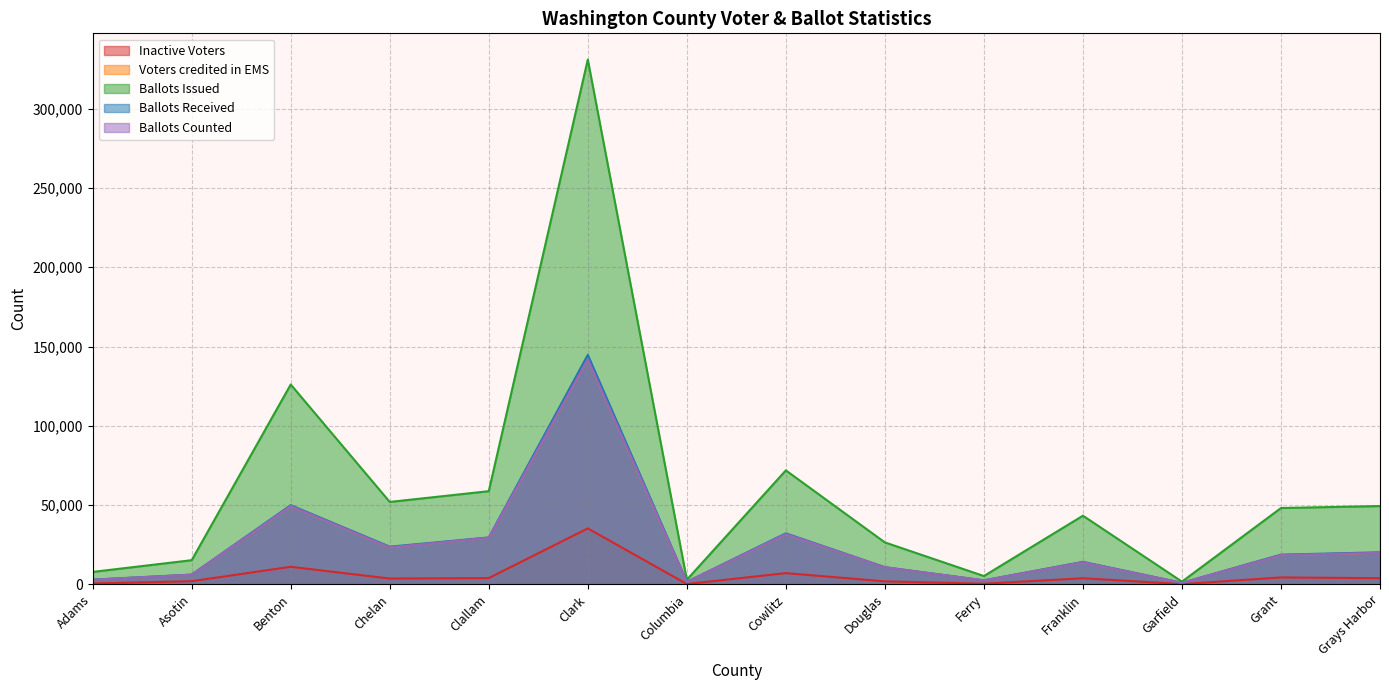

The Ballots Counted series shows 29401 at Clallam. True or false?

True